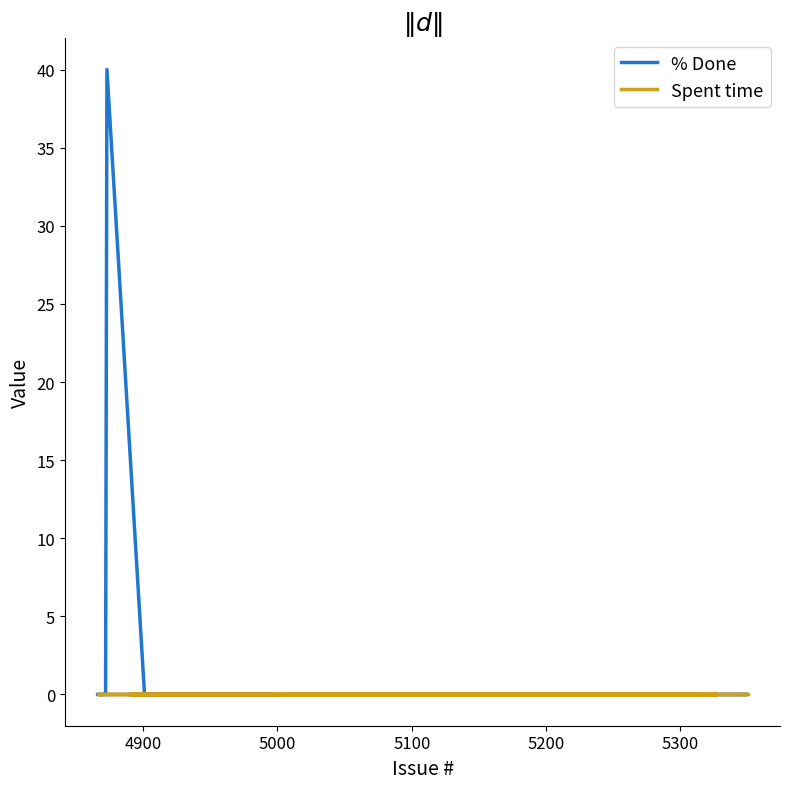

The value of % Done at 5100 is -24. True or false?

False